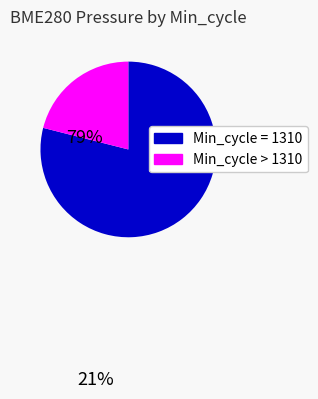

How many slices are in this pie chart?

2